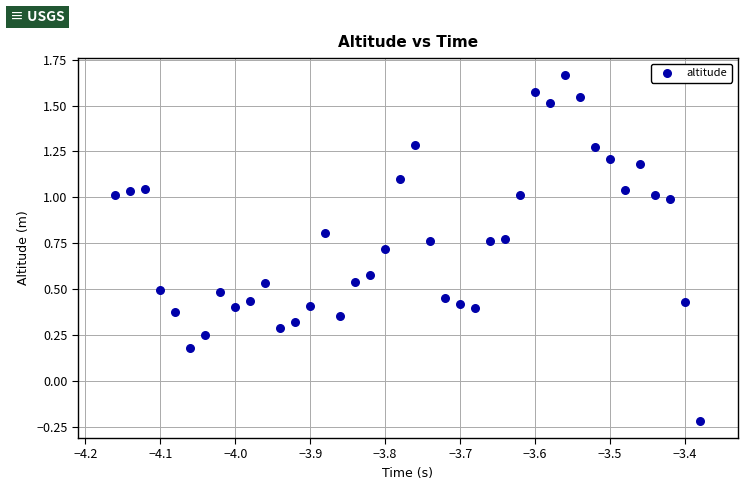

What is the range of Y values (max minus min)?

1.9